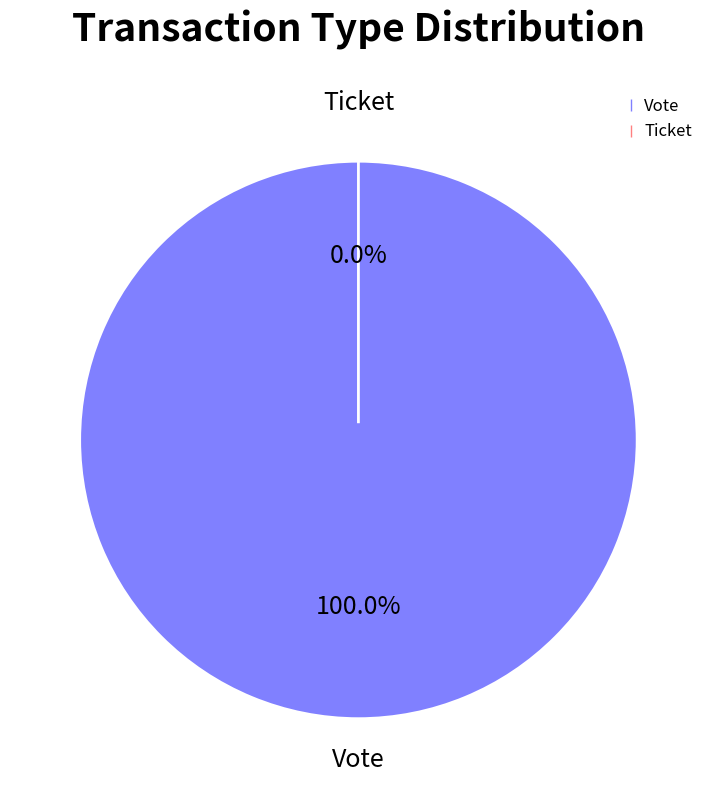

To the nearest percent, what is the difference between the Vote and Ticket slice percentages?

100%